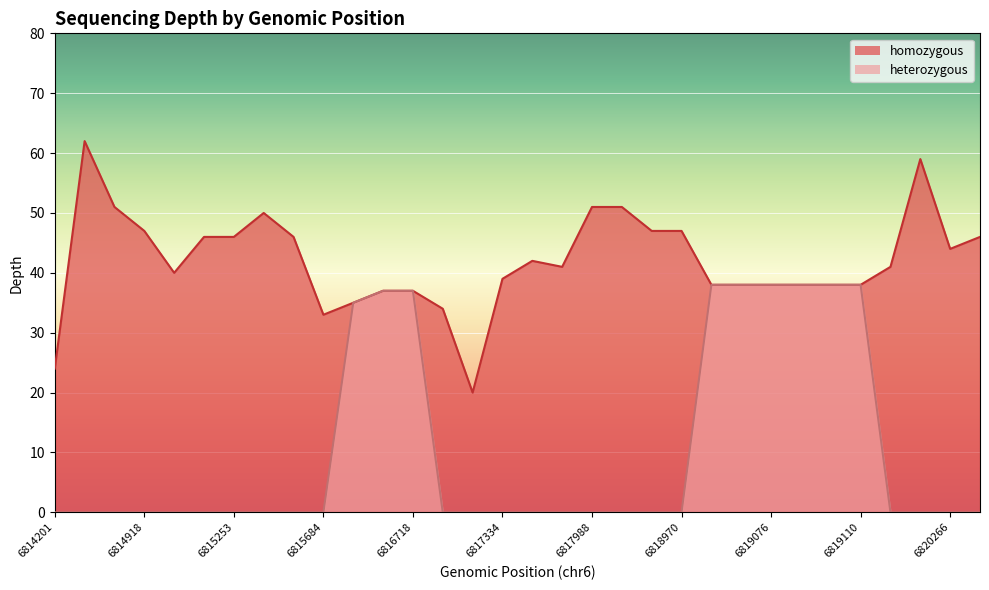

What value does the heterozygous series have at 6819110, to the nearest 5?

40